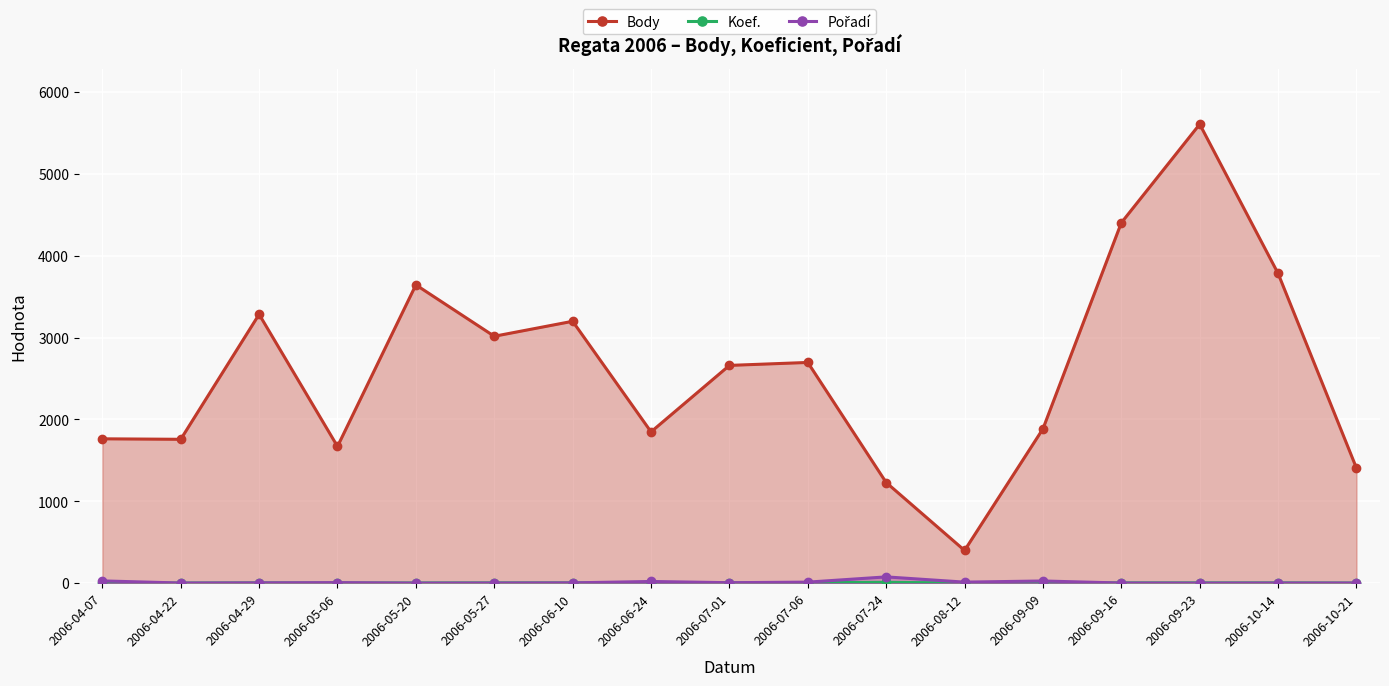

Is the value of Koef. at 2006-05-20 greater than the value of Pořadí at 2006-09-09?

No